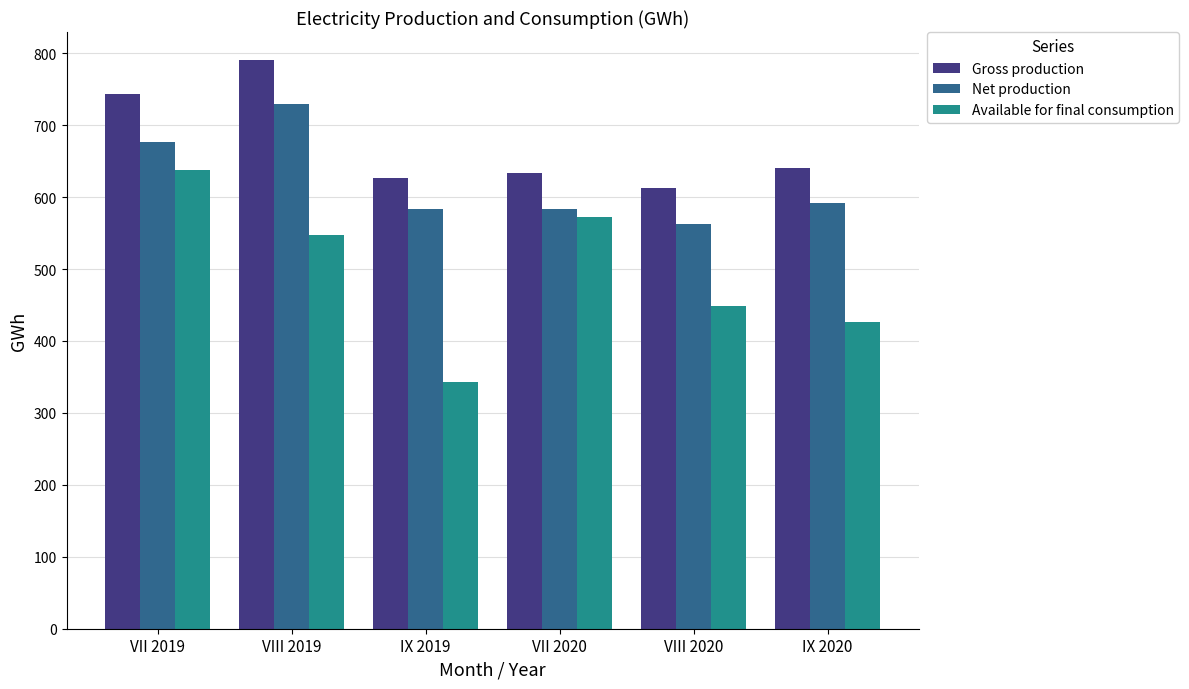

The Net production series shows 1004 at VII 2019. True or false?

False